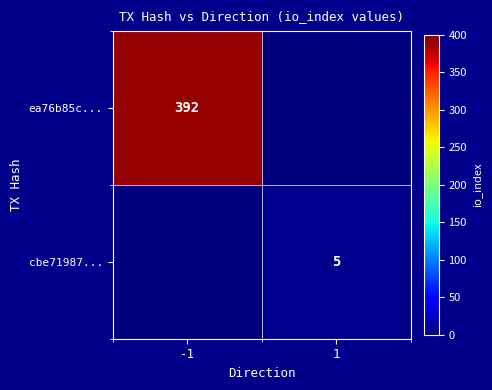

Is it true that ea76b85c... equals 260 at -1?

False